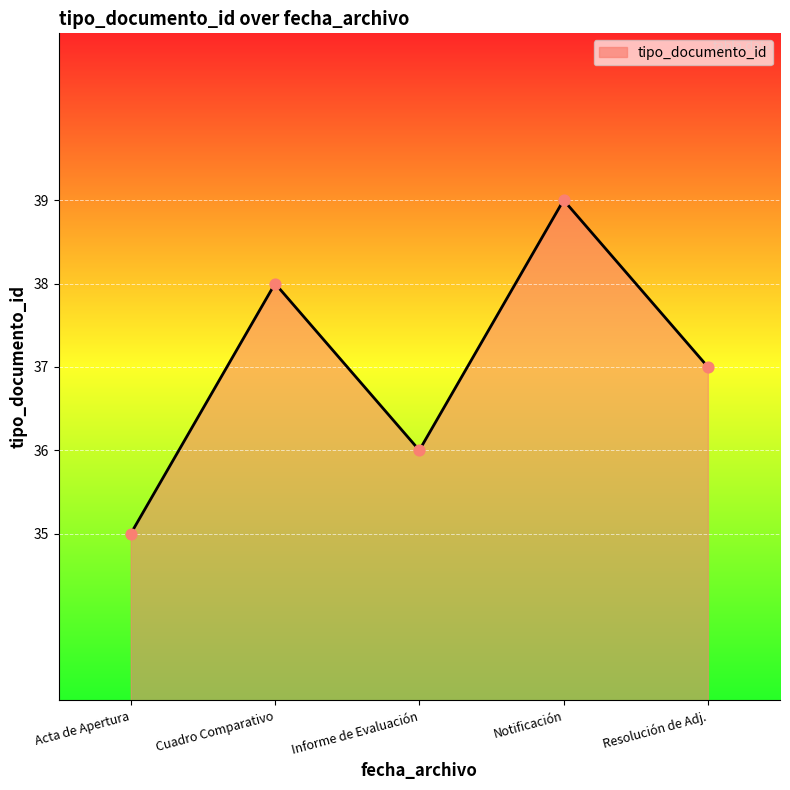

Is the value of tipo_documento_id line at Cuadro Comparativo greater than the value of data points at Informe de Evaluación?

Yes